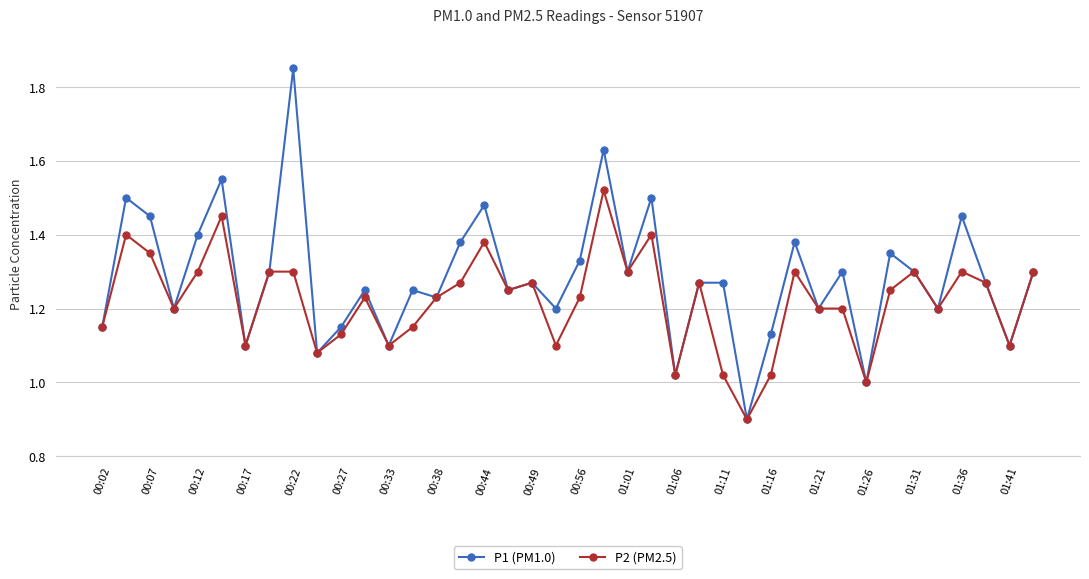

How many lines are shown in the chart?

2